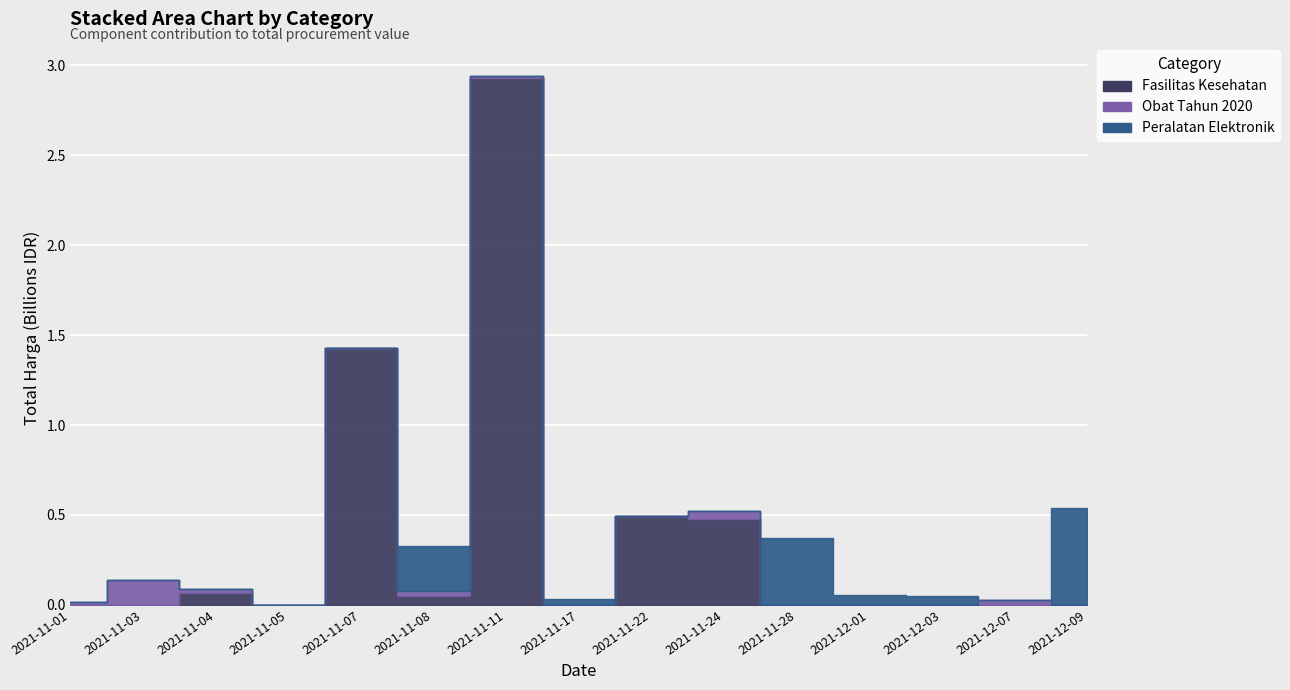

Reading left to right, transcribe all the data shown in this chart.

Fasilitas Kesehatan: 0	0	66441200	0	1425867900	49730040	2931562000	0	493000000	477600000	0	0	0	0	0
Obat Tahun 2020: 12787500	140661270	23653000	0	0	24693960	7401240	0	0	43859200	0	0	0	27412000	0
Peralatan Elektronik: 0	0	0	0	0	254700000	0	34292000	0	0	373404000	56152800	51601000	0	541071000